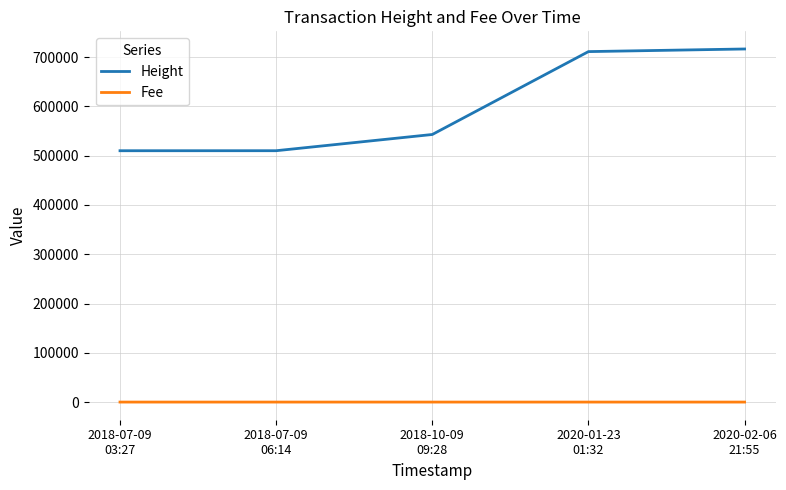

True or false: Fee and Height cross at least once.

False